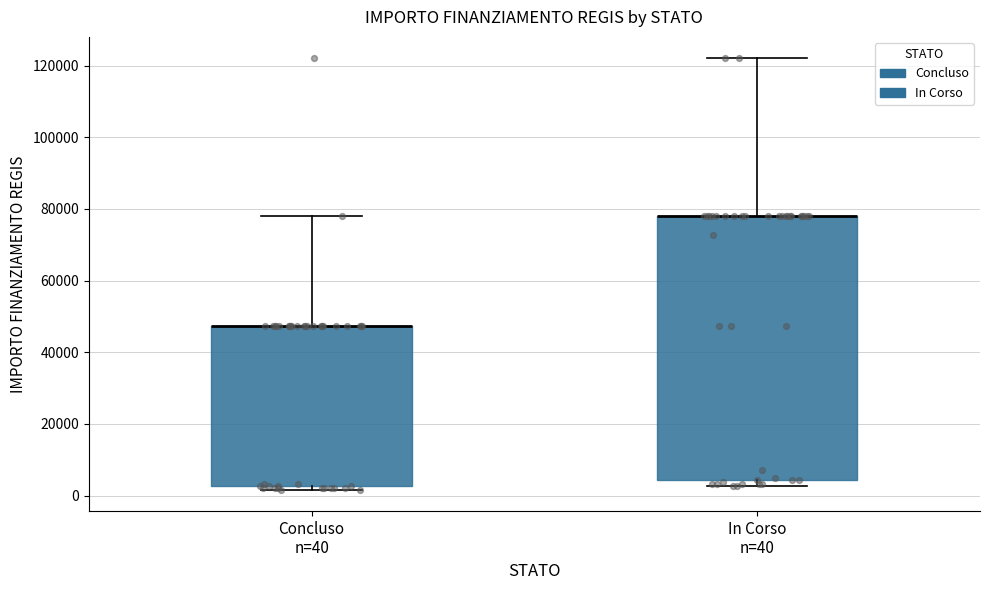

Reading left to right, transcribe this box plot: for each box, give where its median line is, the range the box spans, and where its two whiskers end, as read against the y-axis. The values are not printed on the chart, so give them approximately, as read against the axis.

Concluso n=40: median 48000 (drawn on the box's upper edge), box 2000 to 48000, whiskers 2000 (just below the box's lower edge) to 78000
In Corso n=40: median 78000 (drawn on the box's upper edge), box 4000 to 78000, whiskers 2000 to 122000